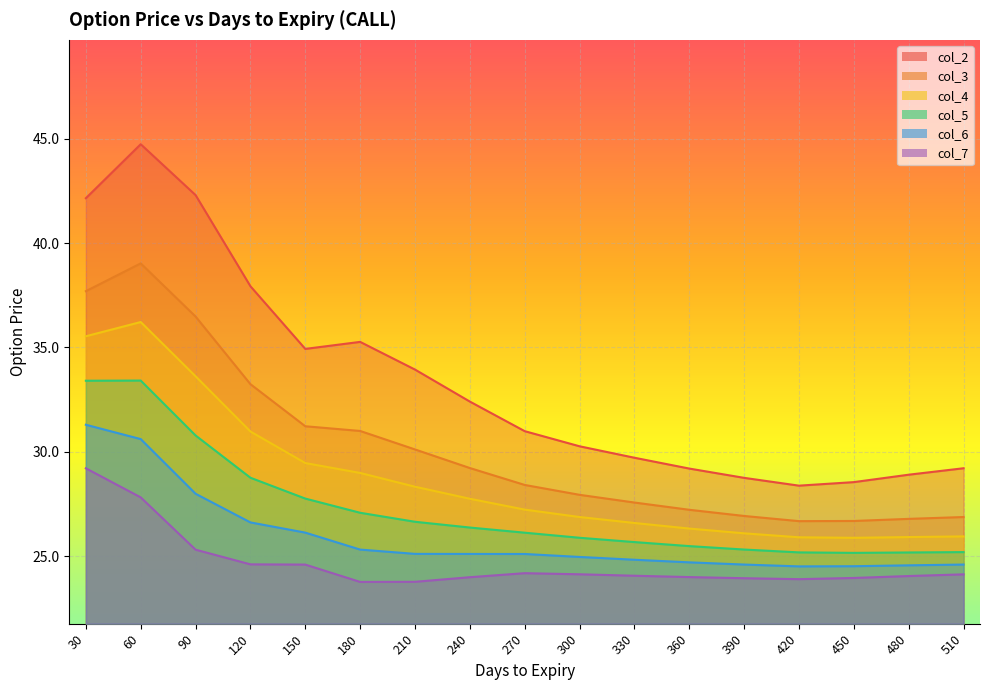

The col_2 series shows 7.3 at 480. True or false?

False